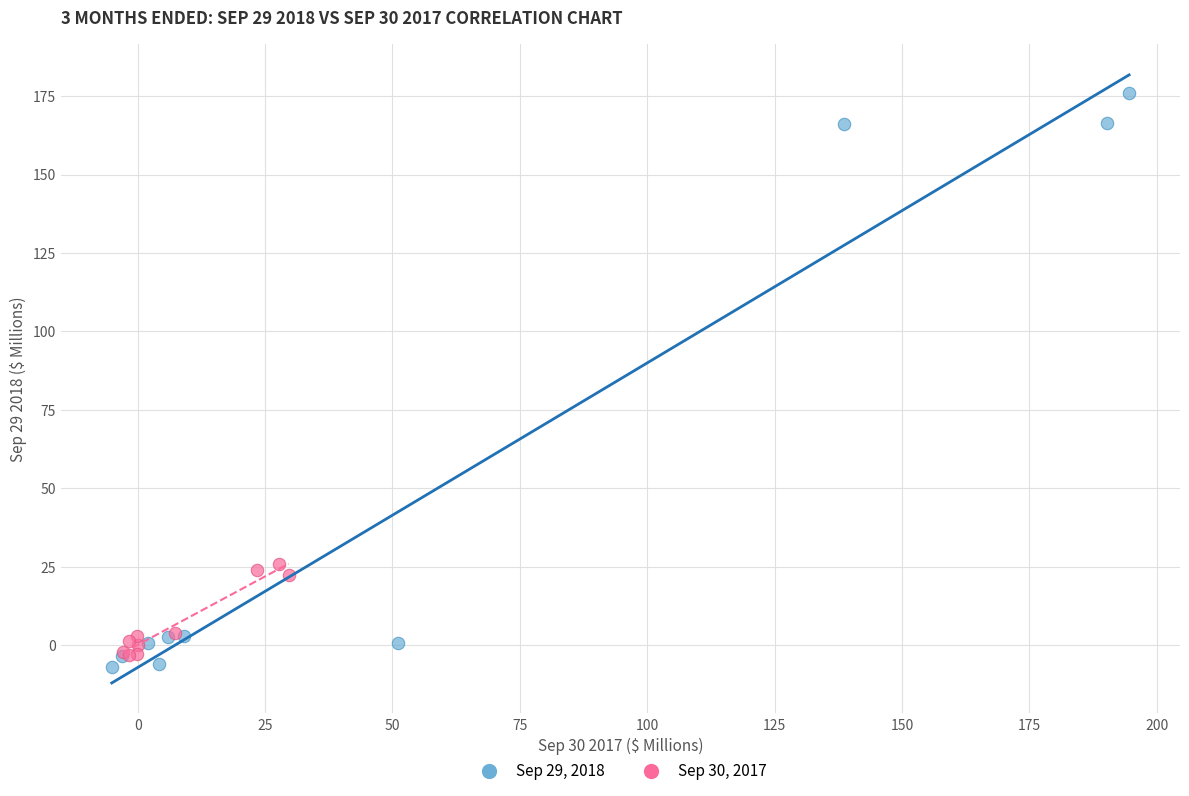

What are all the series names shown in the legend?

Sep 29, 2018, Sep 30, 2017